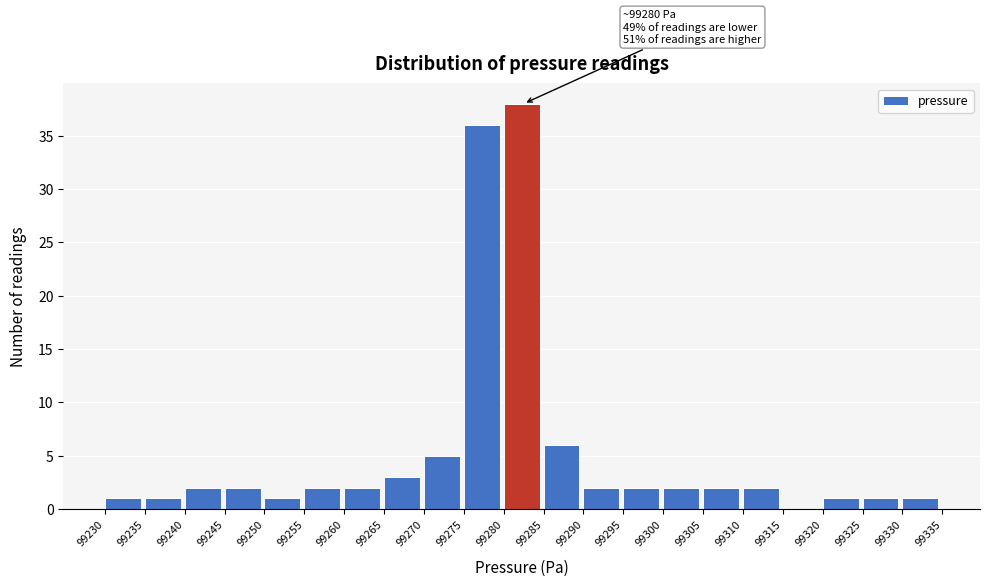

Over which range of the x-axis is the bar tallest?

99280 to 99285